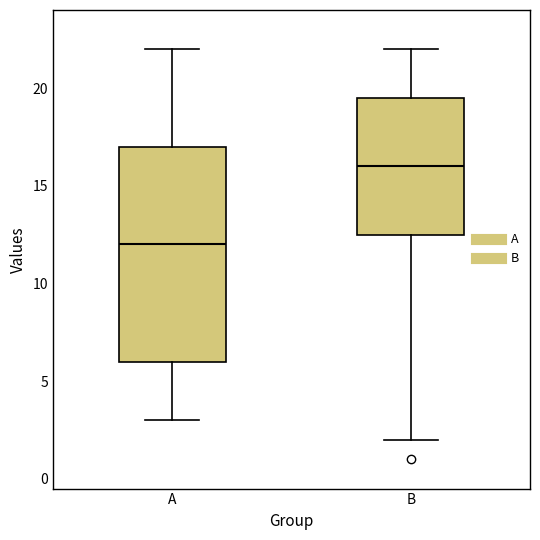

Which box is the tallest, from its lower edge to its upper edge?

A